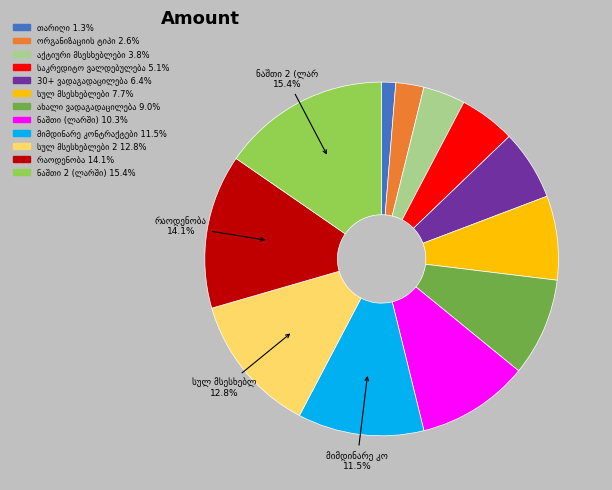

Is there any slice that represents more than half of the pie?

No